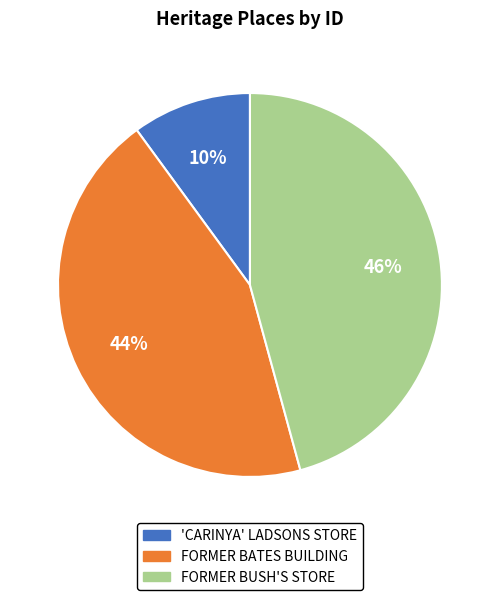

The FORMER BATES BUILDING slice represents 44% of the pie. True or false?

True